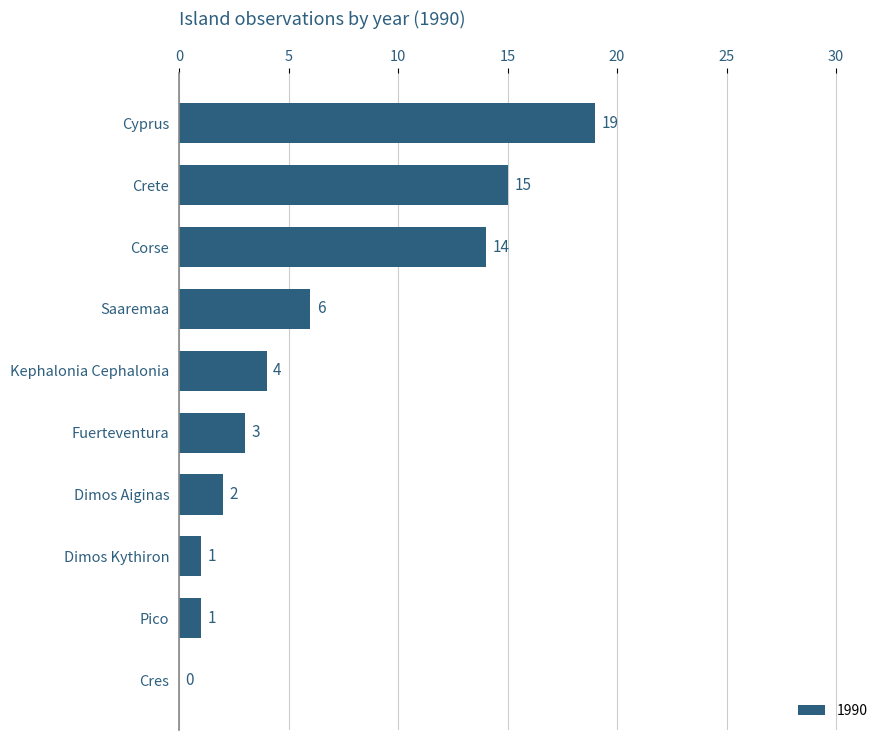

What is the sum of all values?

65